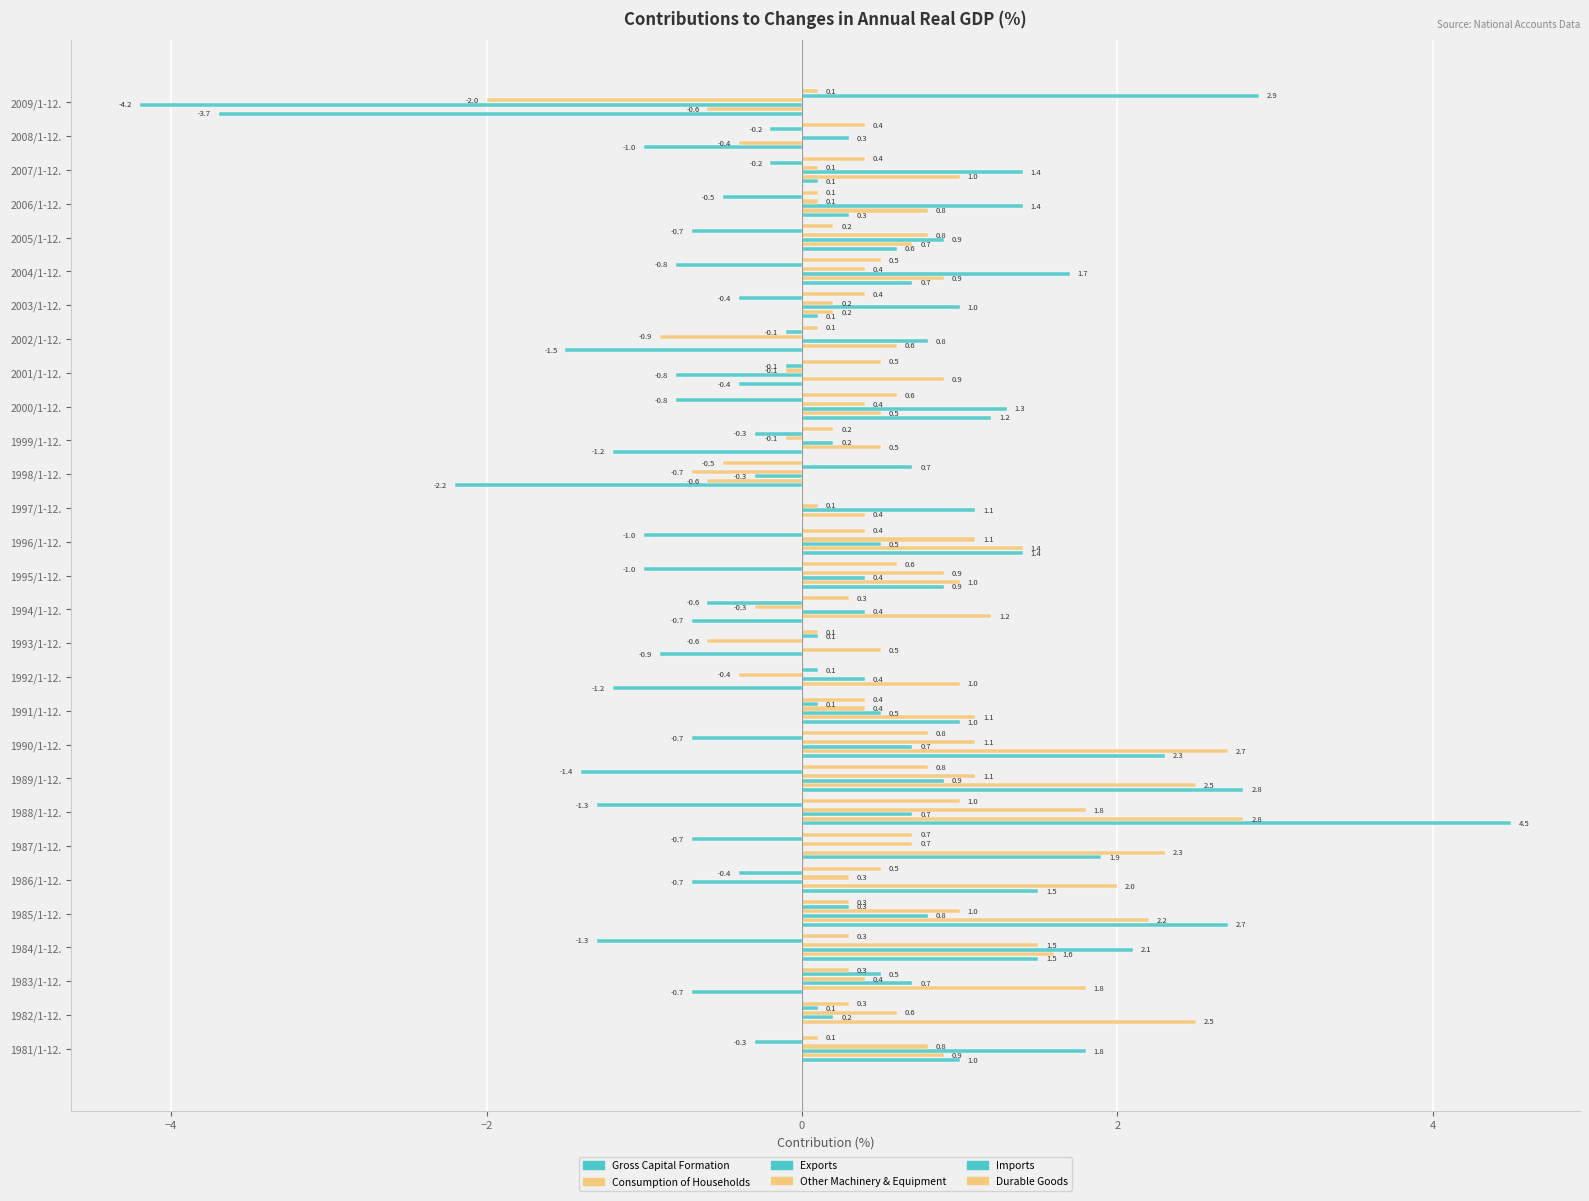

How many distinct data groups are displayed?

6